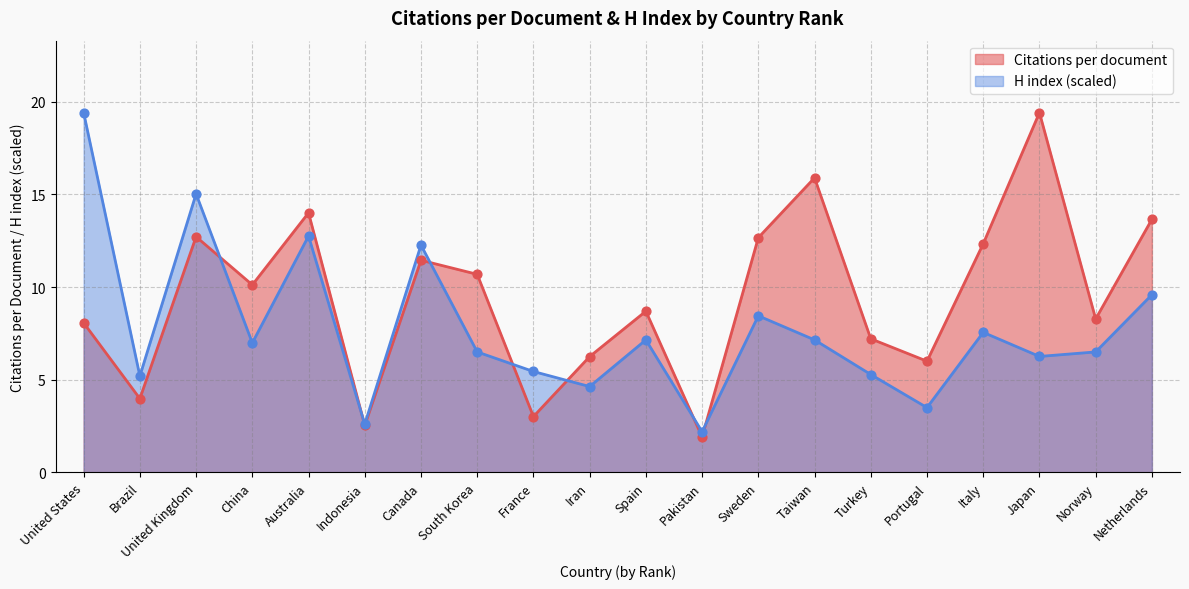

What is the total value across all series at Spain?

15.9